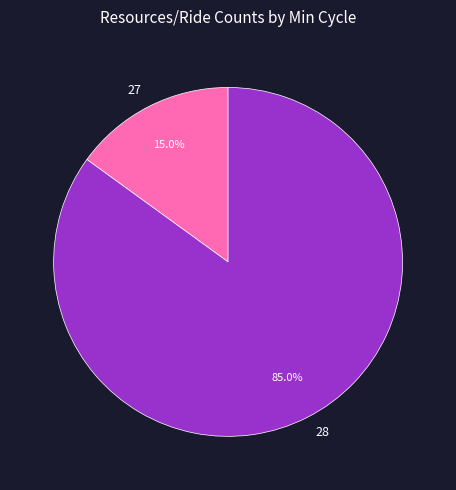

Is 28 the majority of the pie?

Yes